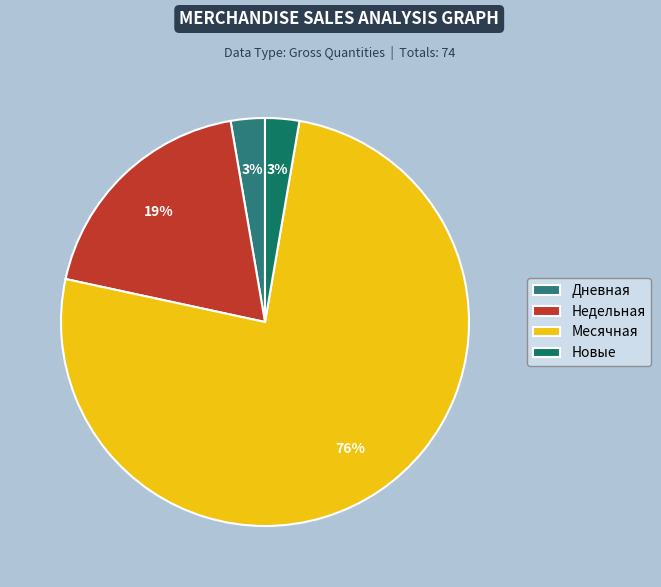

Is Месячная the majority of the pie?

Yes